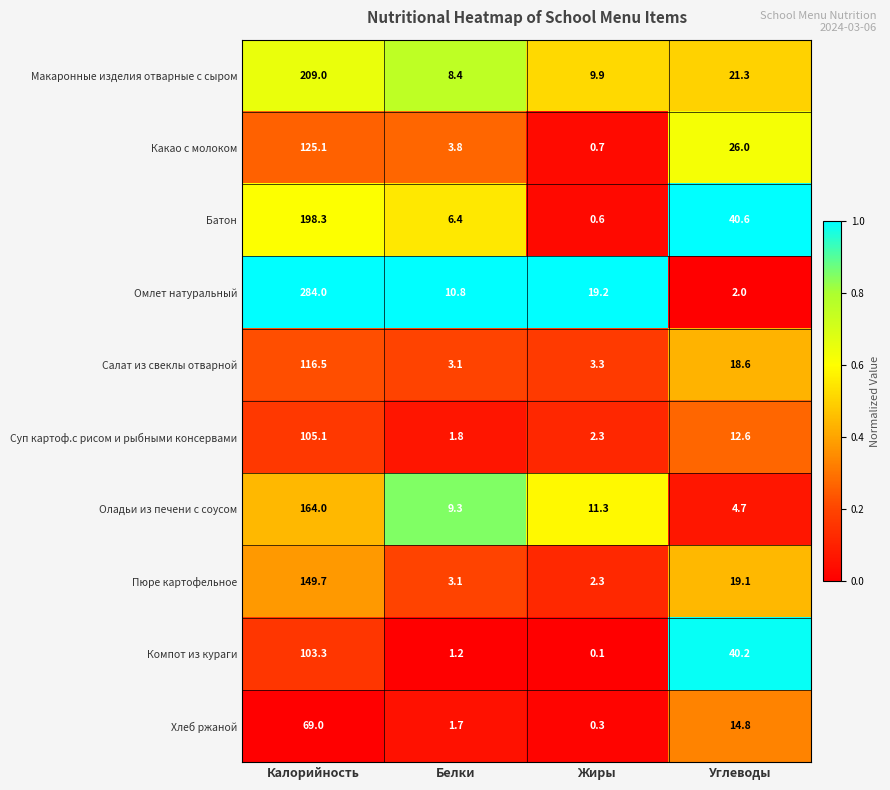

Which series has the largest total across all categories?

Омлет натуральный